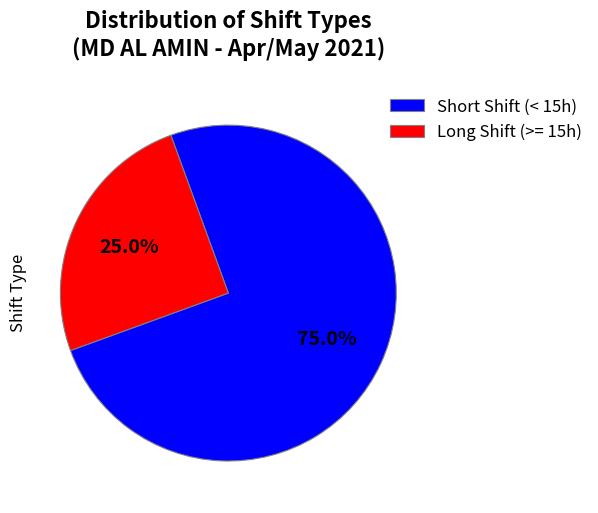

Count the number of slices in the pie.

2